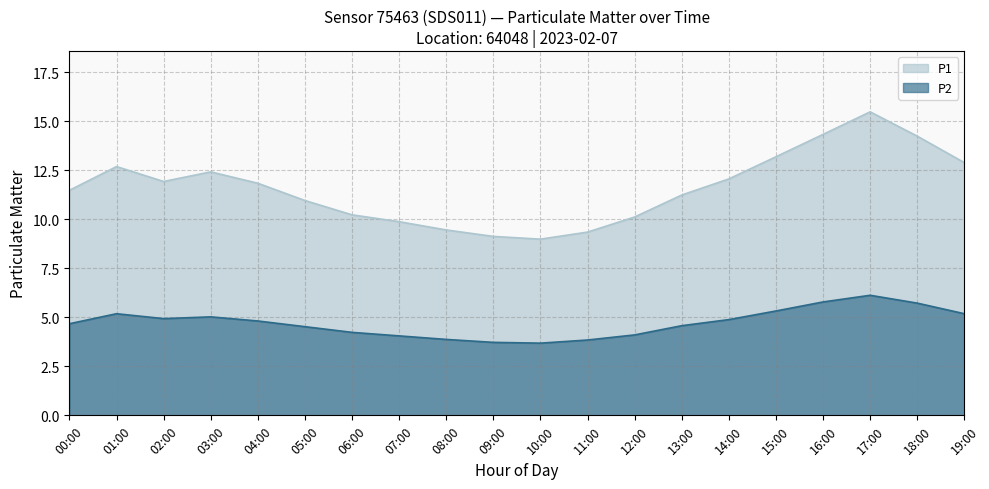

List the labels in order of P1 value, smallest first.

10:00, 09:00, 11:00, 08:00, 07:00, 12:00, 06:00, 05:00, 13:00, 00:00, 04:00, 02:00, 14:00, 03:00, 01:00, 19:00, 15:00, 18:00, 16:00, 17:00